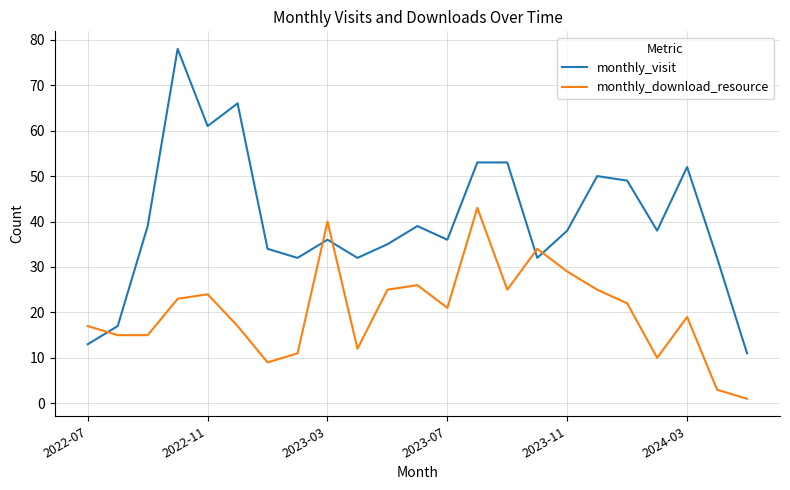

Reading left to right, what are all the values shown in this chart?

monthly_visit: 13	17	39	78	61	66	34	32	36	32	35	39	36	53	53	32	38	50	49	38	52	32	11
monthly_download_resource: 17	15	15	23	24	17	9	11	40	12	25	26	21	43	25	34	29	25	22	10	19	3	1